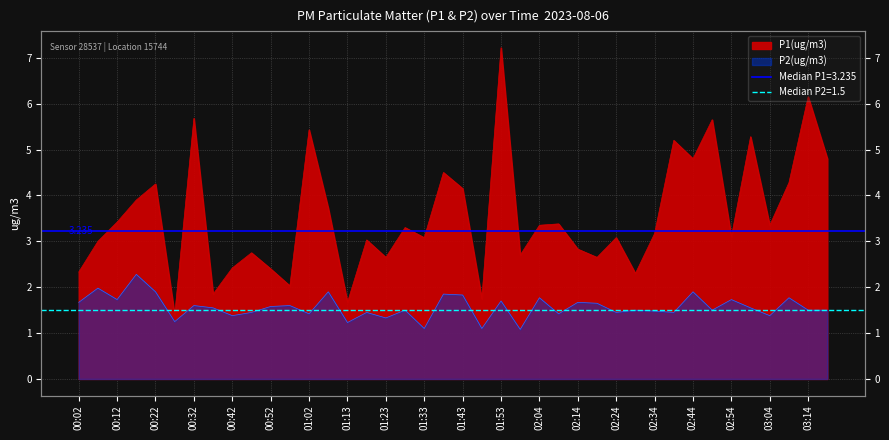

Which series has the largest total across all categories?

P1